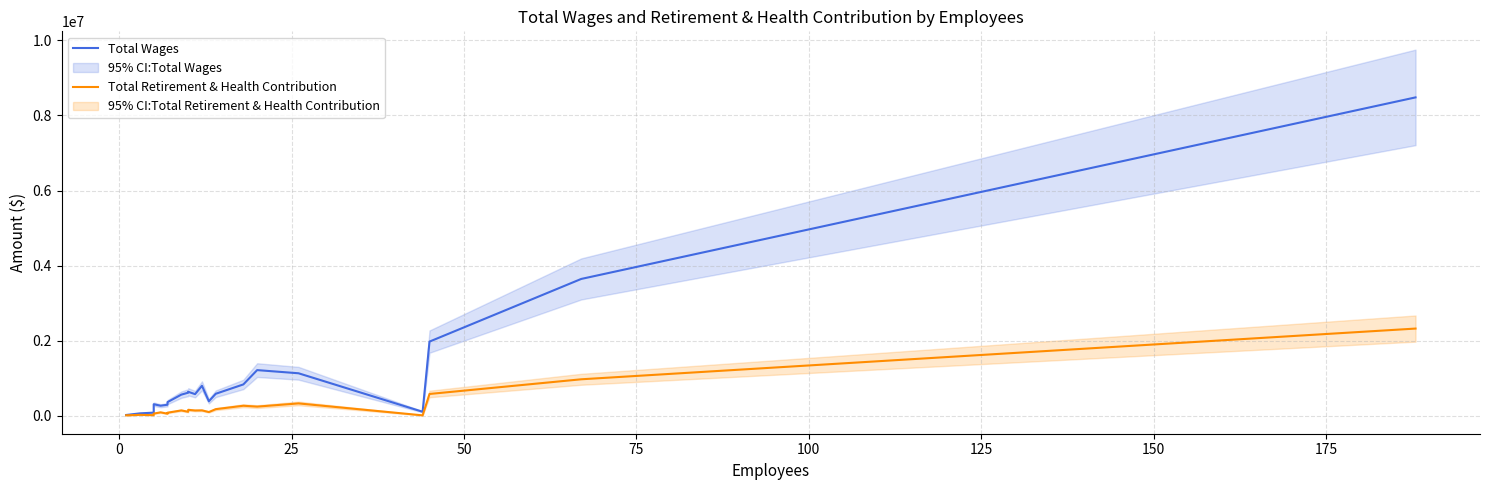

What is the value of the Total Retirement & Health Contribution point at the 18th from the left?

13649